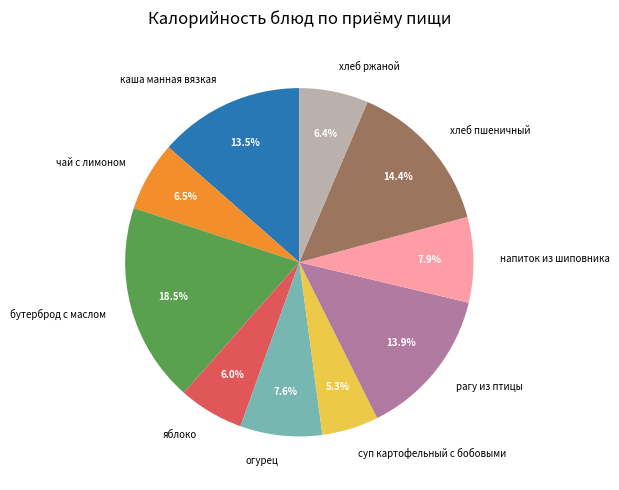

Combined, do хлеб ржаной and каша манная вязкая account for over 50%?

No